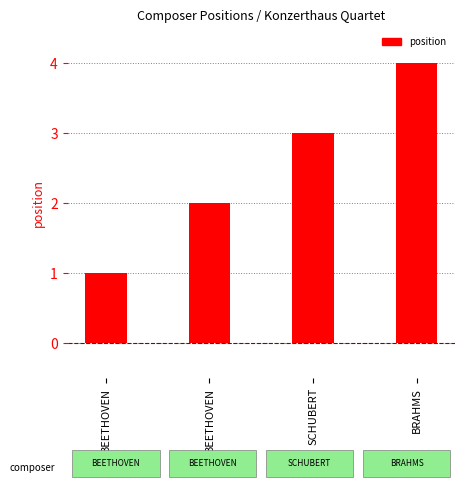

List the labels in order of value, largest first.

BRAHMS, SCHUBERT, BEETHOVEN, BEETHOVEN